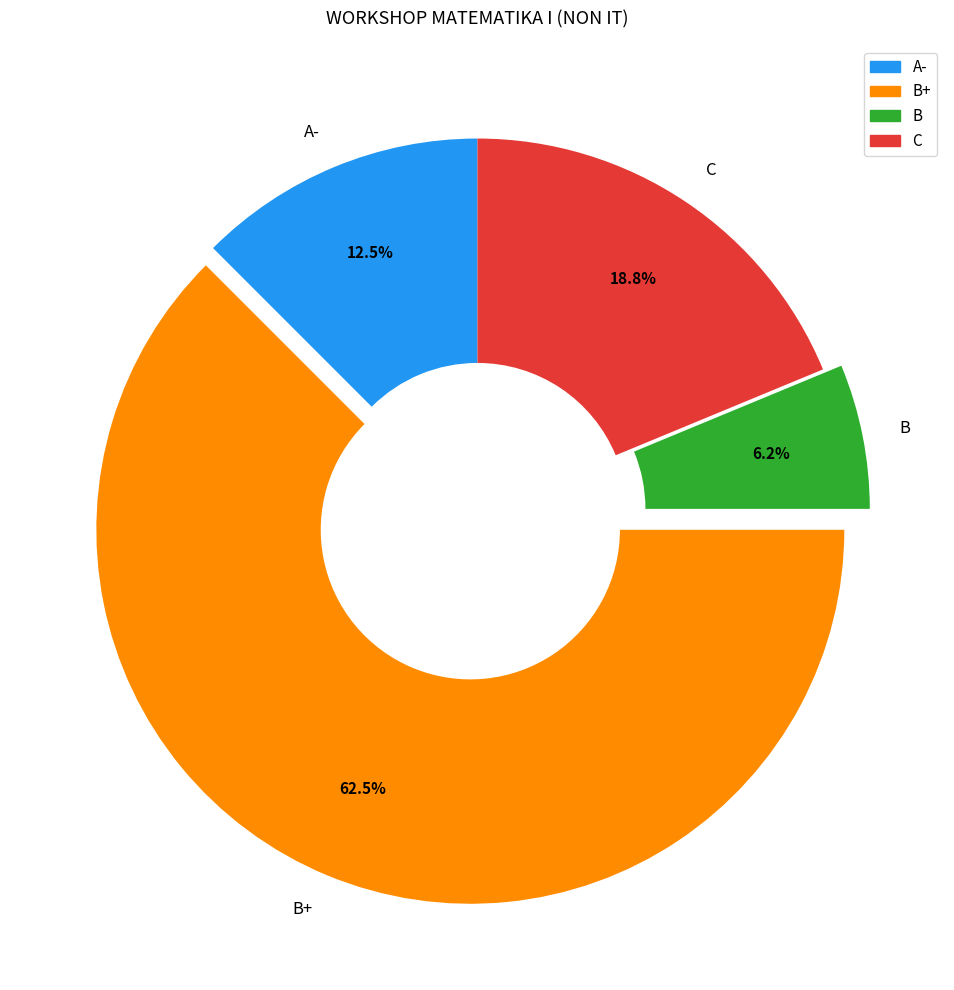

Is there a majority slice in this chart?

Yes